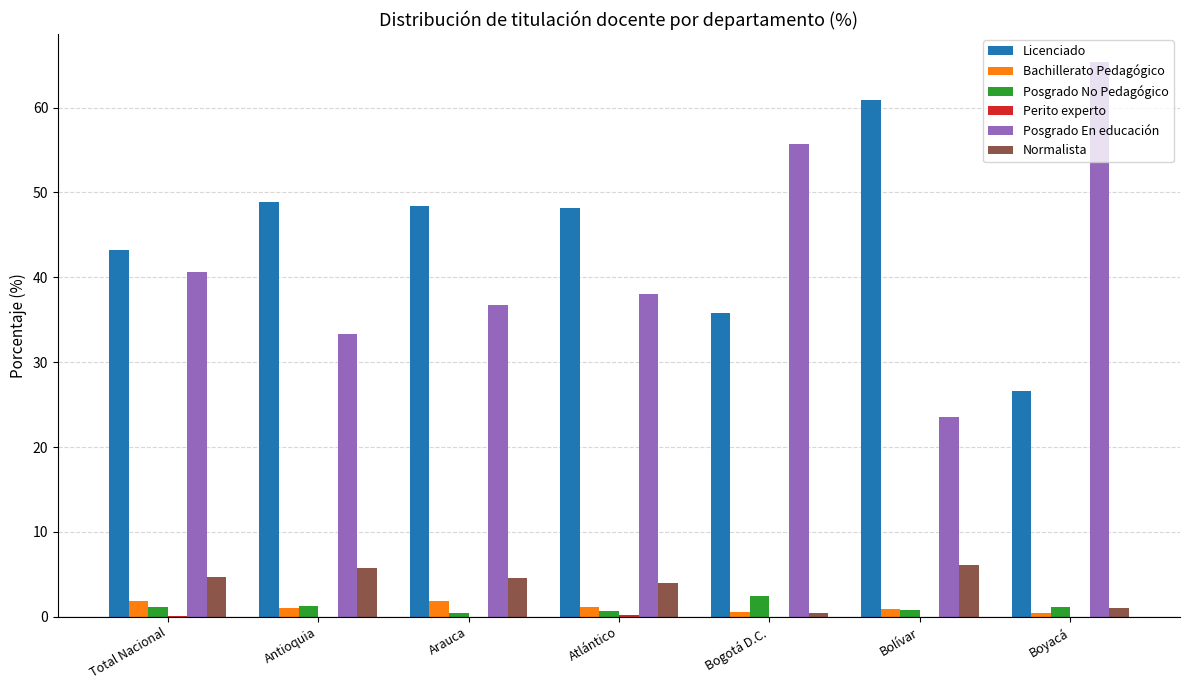

The Posgrado No Pedagógico series shows 0.8 at Bolívar. True or false?

True